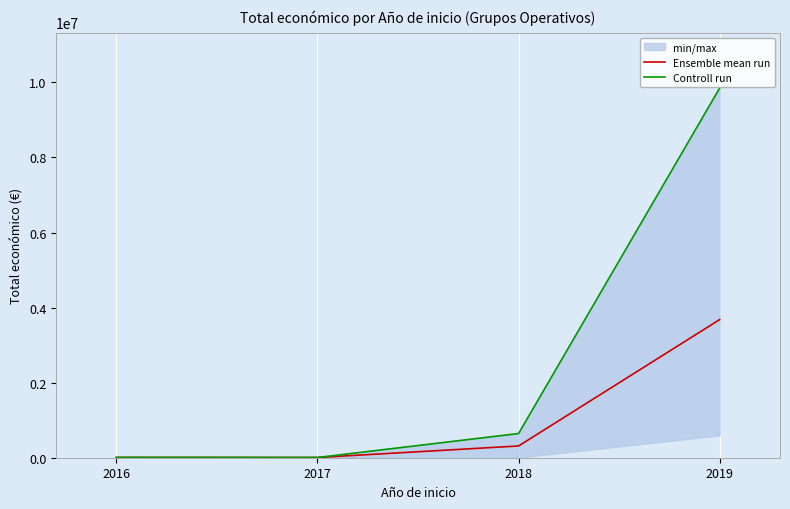

Reading left to right, list all the values displayed in this chart.

Ensemble mean run: 7980.0	5760.0	312960.5	3680078.7
Controll run: 7980.0	5760.0	644817.0	9847932.0